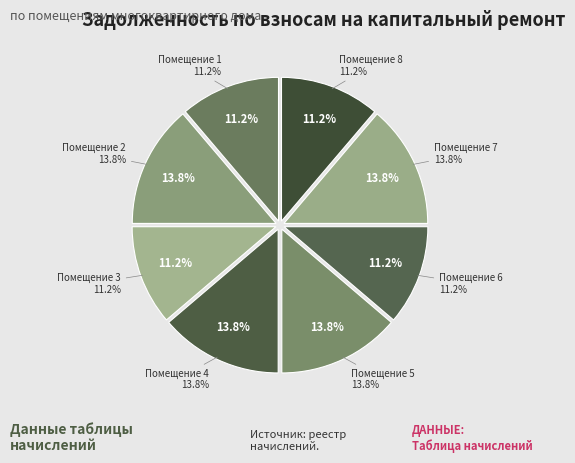

What portion of the pie excludes 2?

86.2%